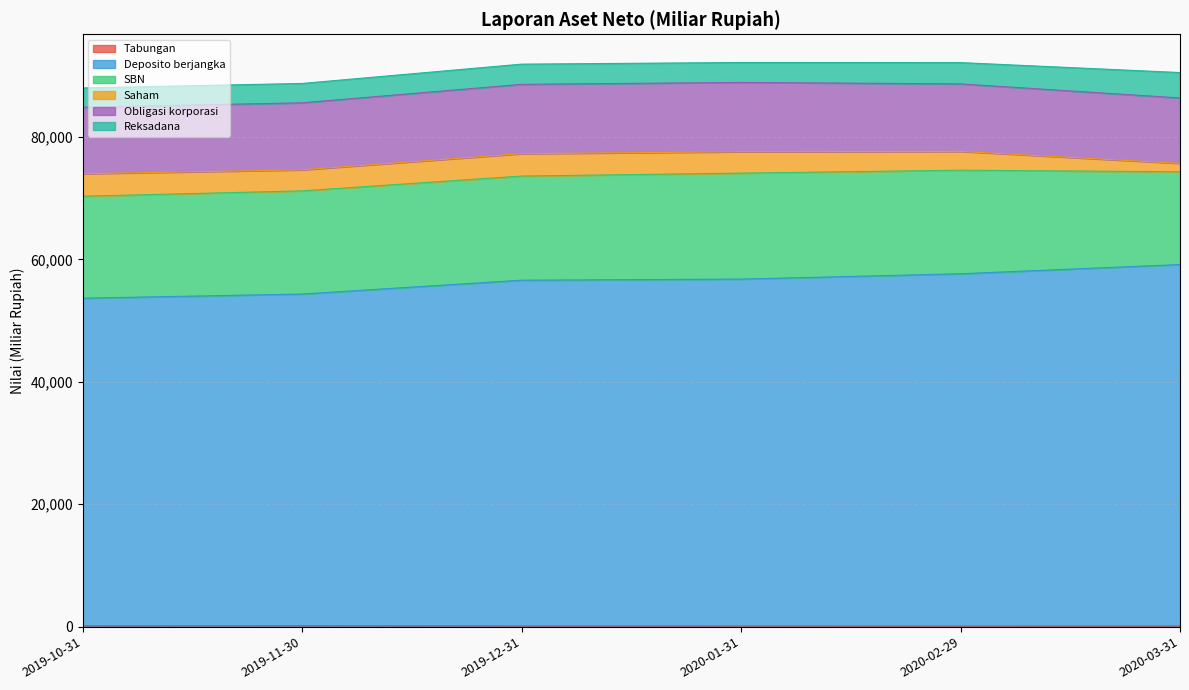

Between 2019-11-30 and 2020-01-31, which series saw the biggest shift?

Deposito berjangka